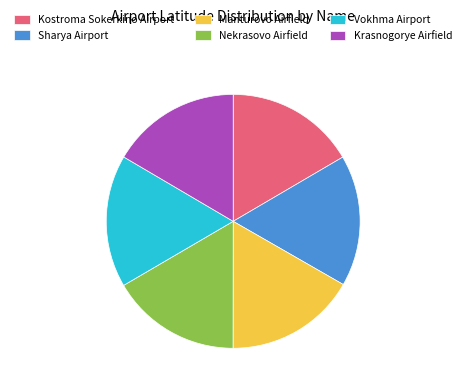

How many slices are in this pie chart?

6